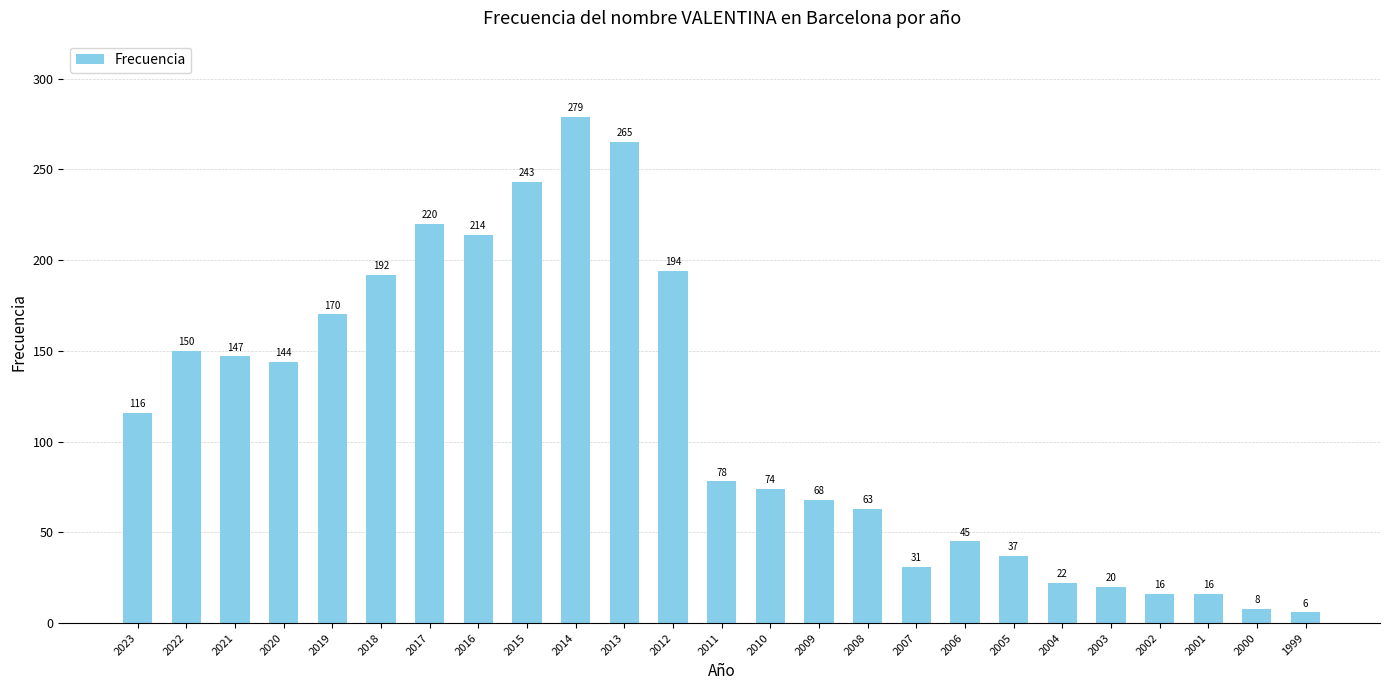

Reading right to left, what are all the values shown in this chart?

1999=6	2000=8	2001=16	2002=16	2003=20	2004=22	2005=37	2006=45	2007=31	2008=63	2009=68	2010=74	2011=78	2012=194	2013=265	2014=279	2015=243	2016=214	2017=220	2018=192	2019=170	2020=144	2021=147	2022=150	2023=116